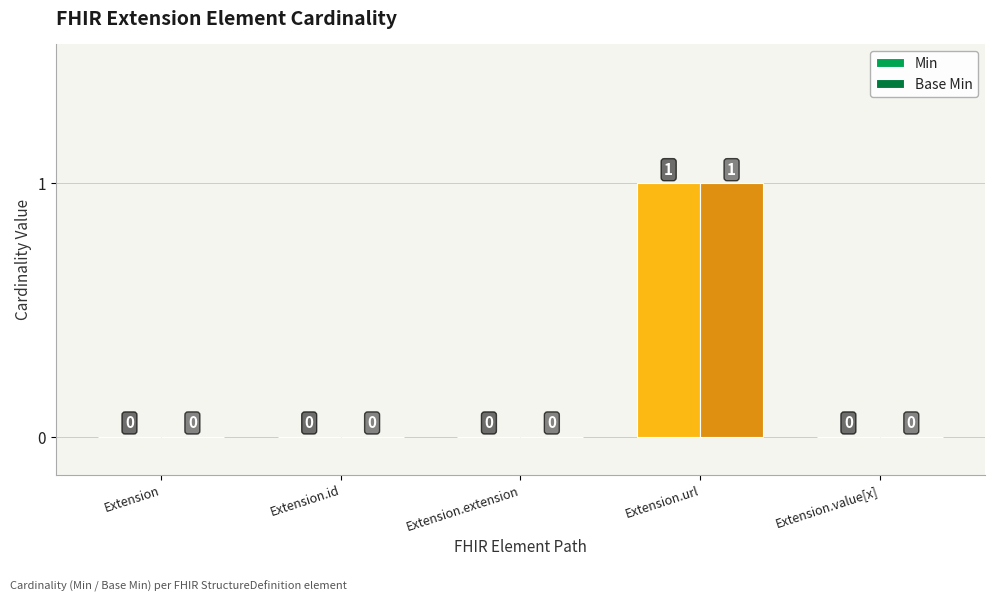

Count the number of data series in this chart.

2